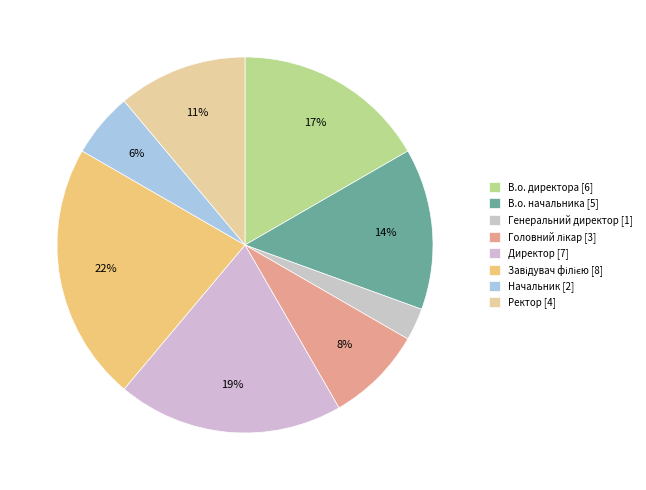

Count the number of slices in the pie.

8